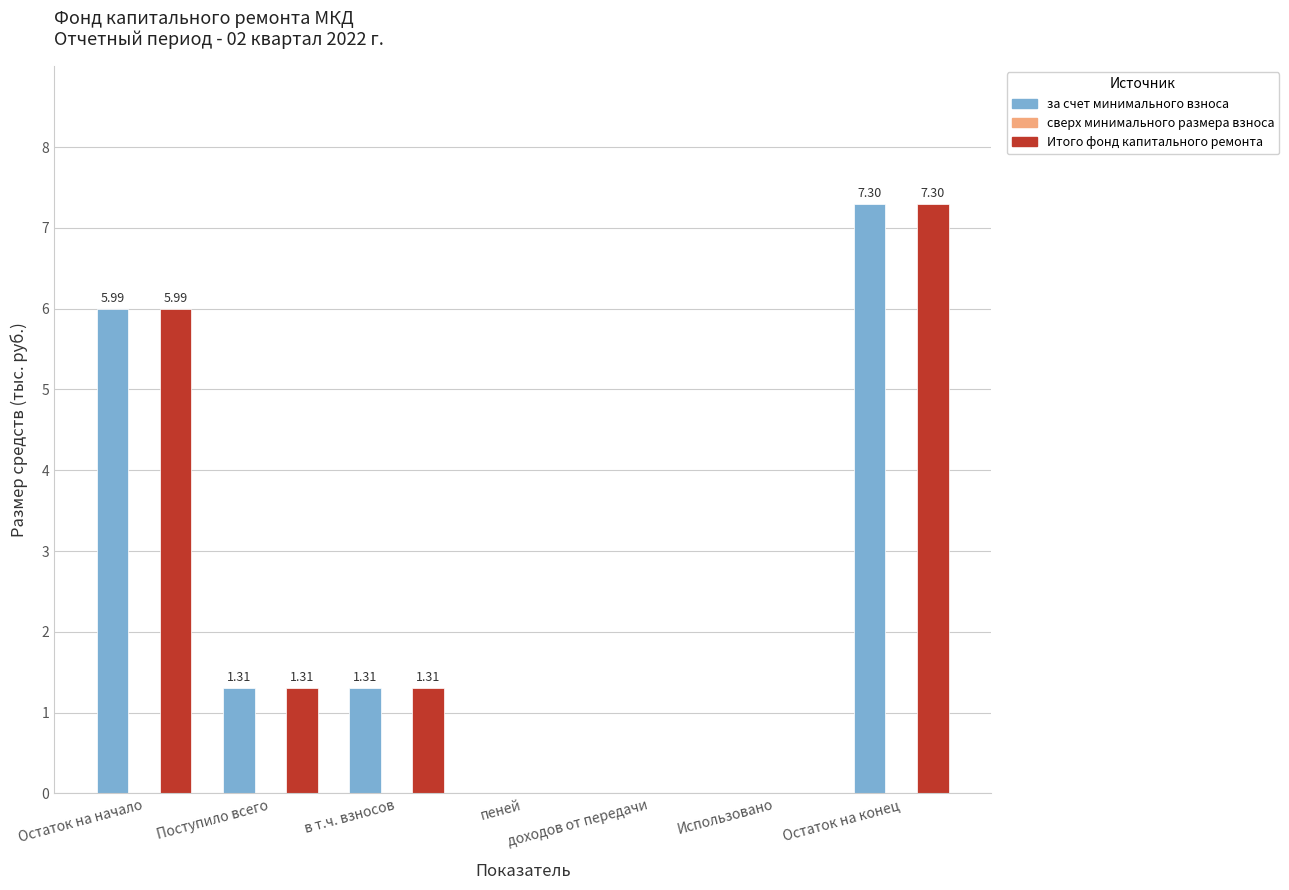

At which category does the chart reach its peak across all series?

Остаток на конец